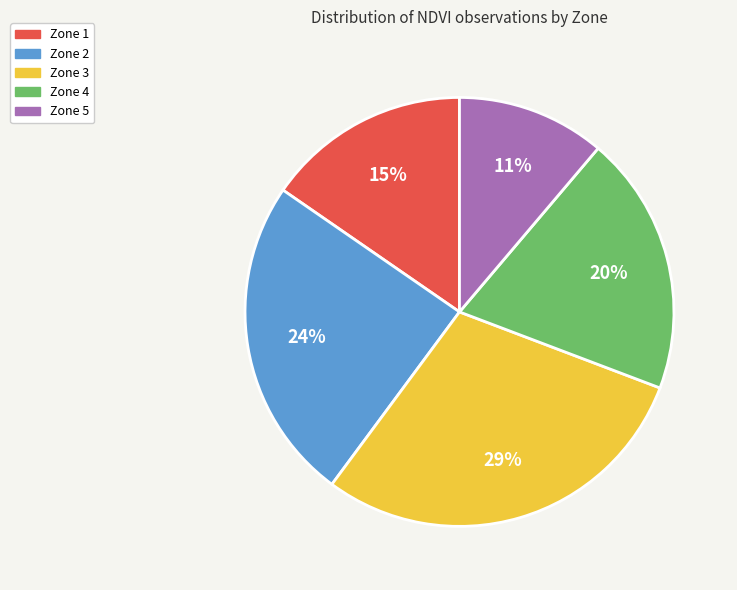

Is there a majority slice in this chart?

No